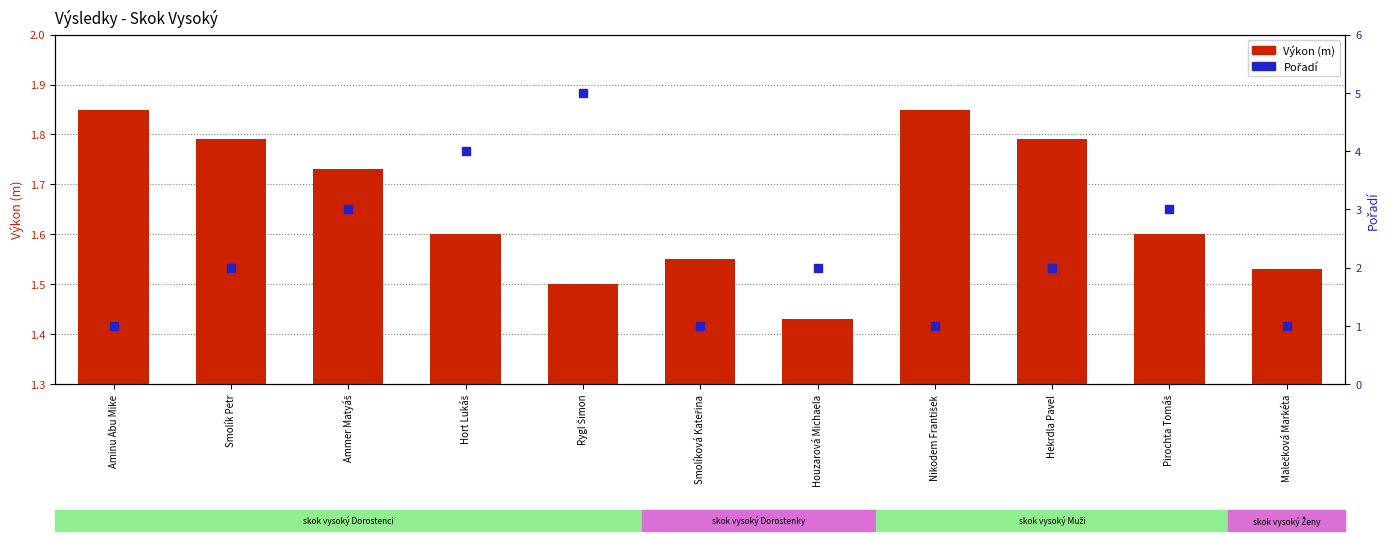

Is the value of Pořadí at Pirochta Tomáš greater than the value of Výkon (m) at Smolík Petr?

Yes